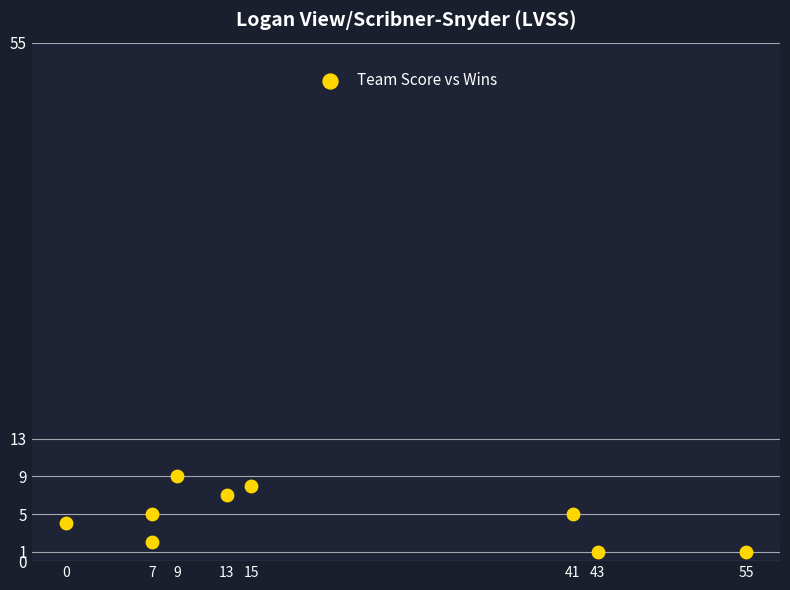

What is the average X value?

21